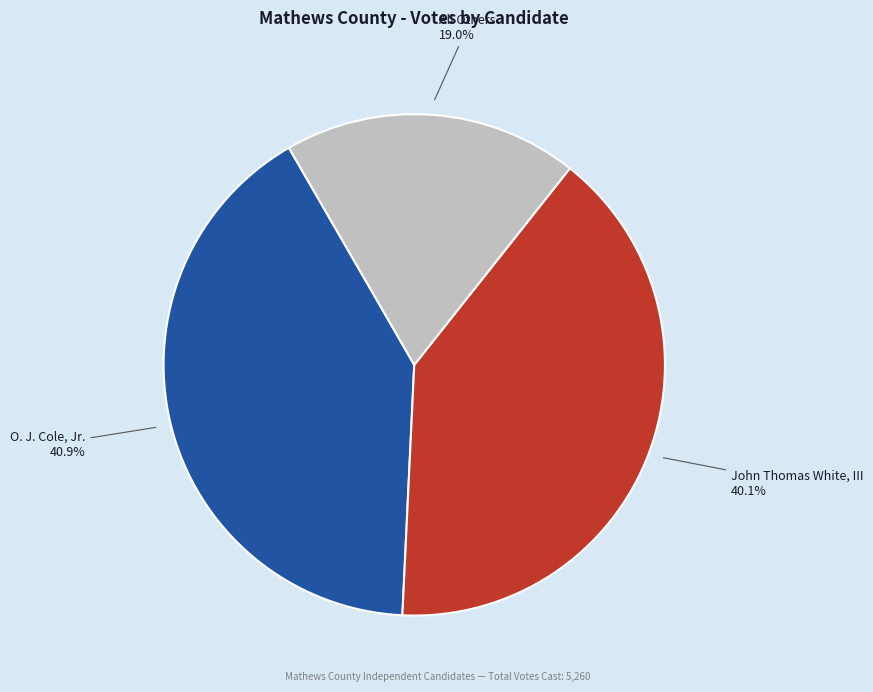

Count the number of slices in the pie.

3